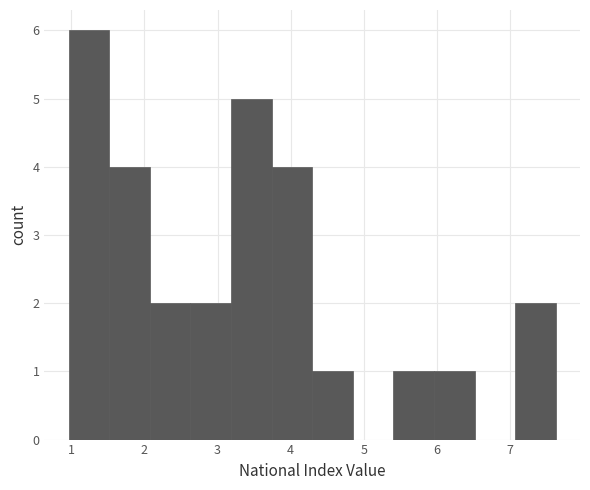

Reading left to right, transcribe this chart: for each bar, give the range it covers on the x-axis and its height. Neither the bar edges nor the heights are printed on the chart, so give them approximately, as read against the axes.

1.0 to 1.5: 6
1.5 to 2.1: 4
2.1 to 2.6: 2
2.6 to 3.2: 2
3.2 to 3.7: 5
3.7 to 4.3: 4
4.3 to 4.8: 1
4.8 to 5.4: 0
5.4 to 6.0: 1
6.0 to 6.5: 1
6.5 to 7.1: 0
7.1 to 7.6: 2